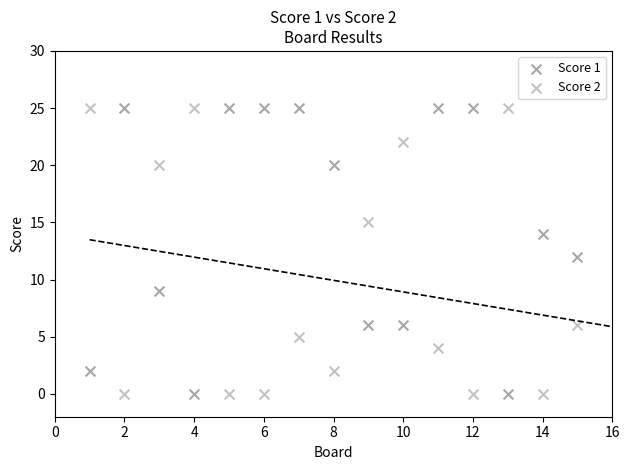

Across all data points, what is the range of X values (max minus min)?

14